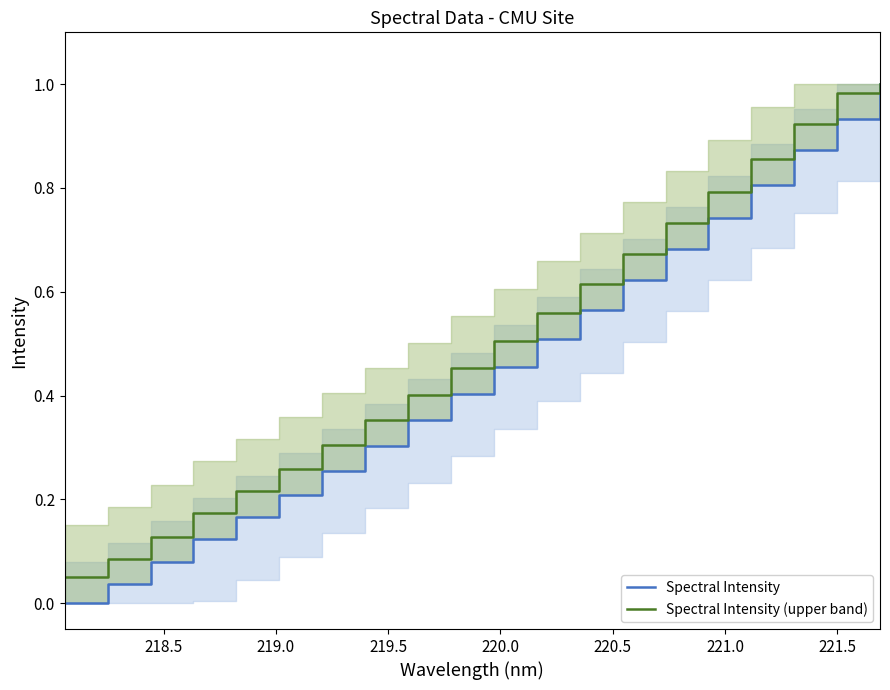

True or false: Spectral Intensity (upper band) and Spectral Intensity cross at least once.

False